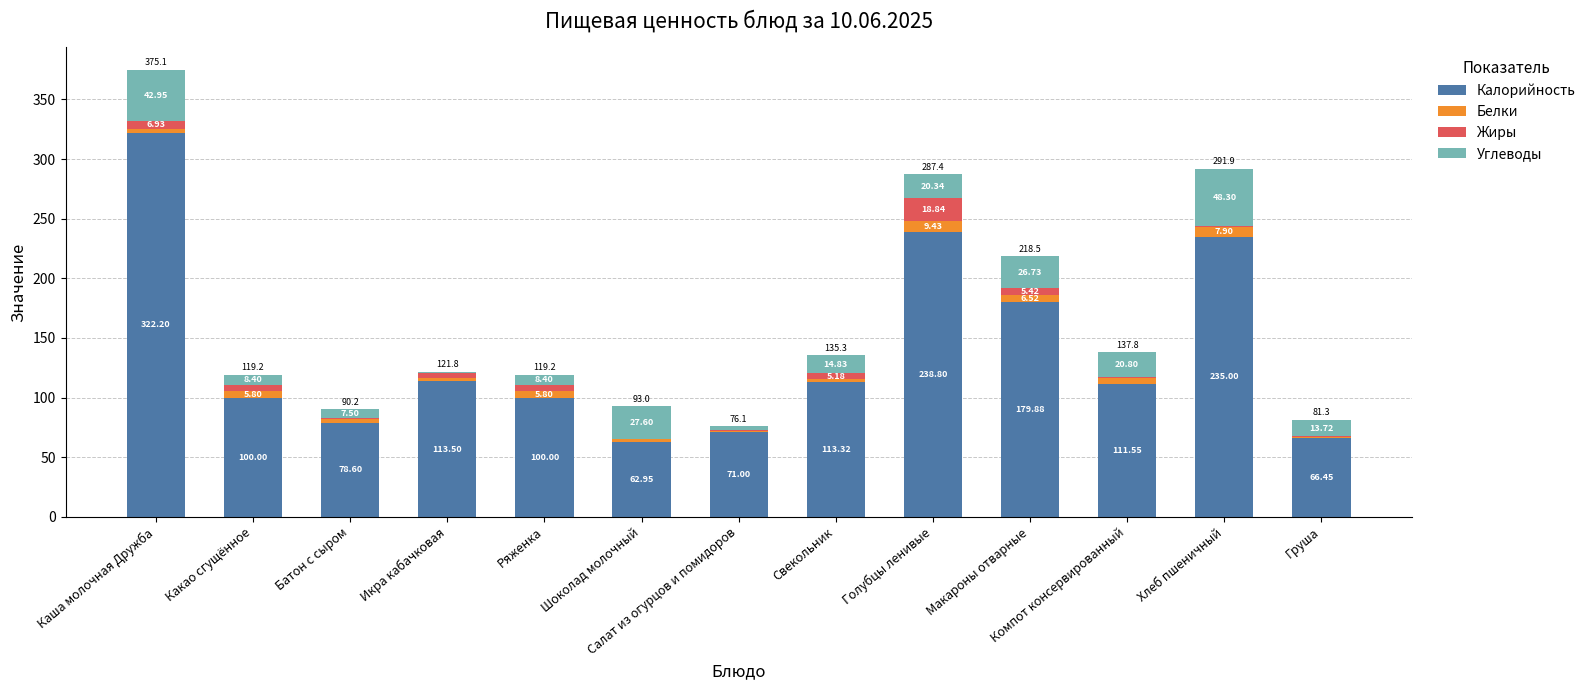

What is the sum of the Калорийность values at Компот консервированный and Груша?

178.0